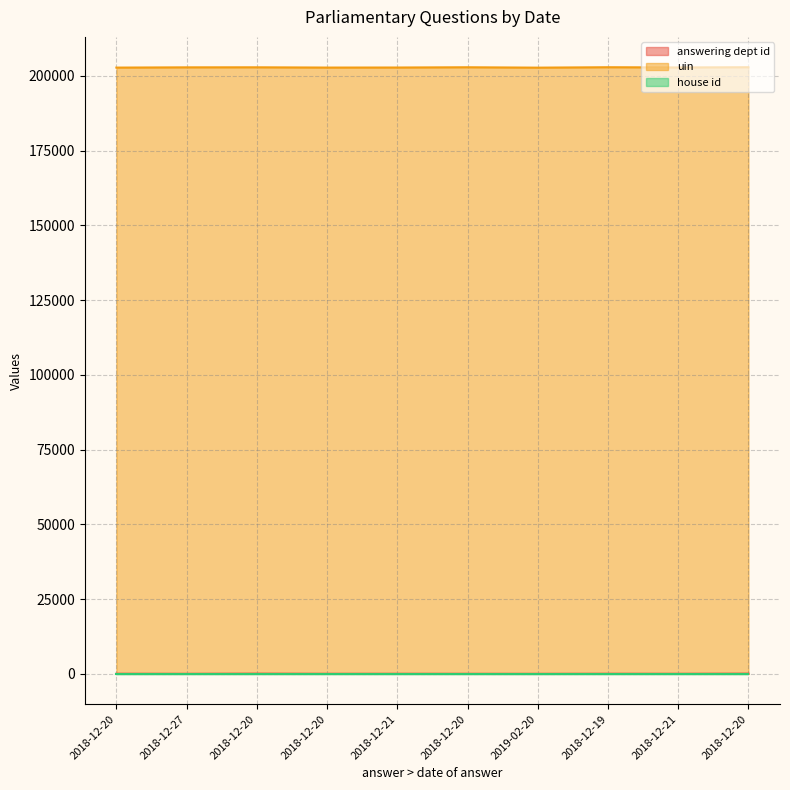

What is the value of the answering dept id point at the 3rd from the left?

31